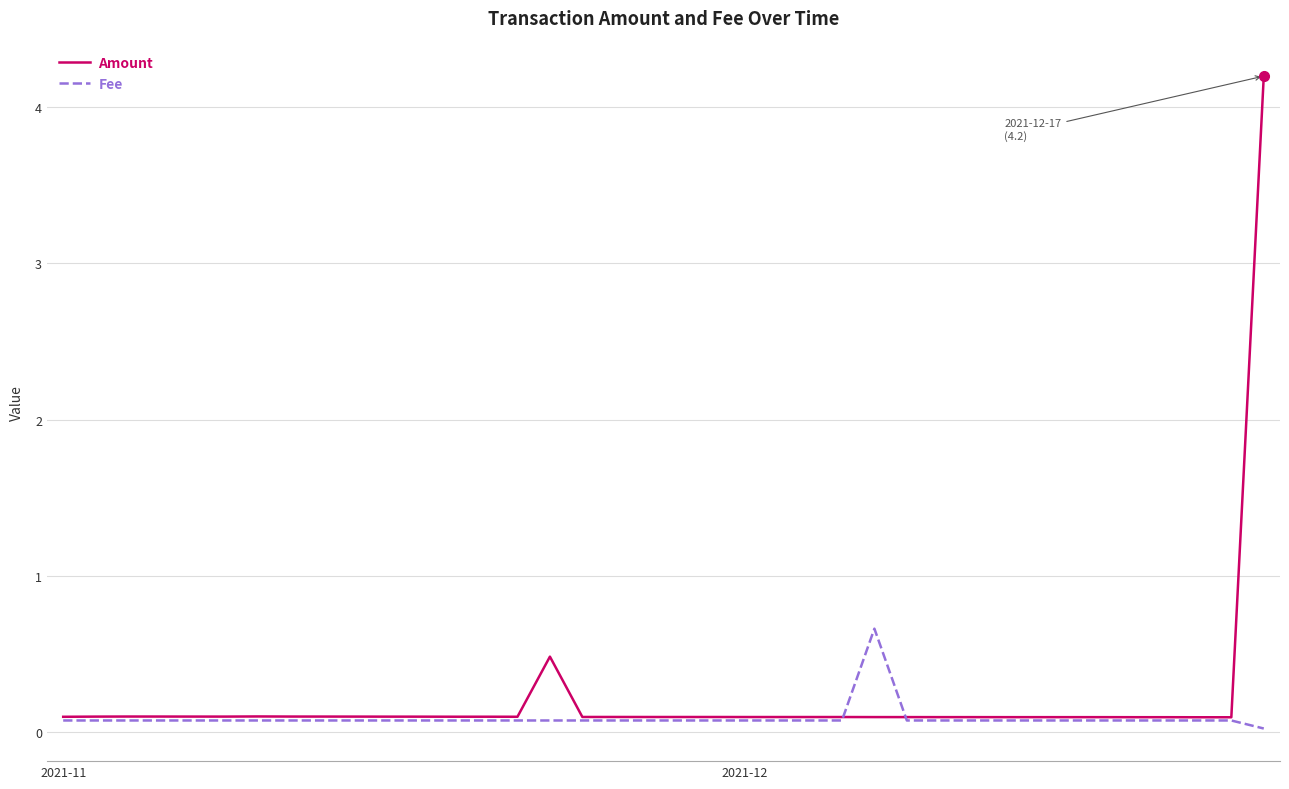

What is the greatest value displayed?

4.2